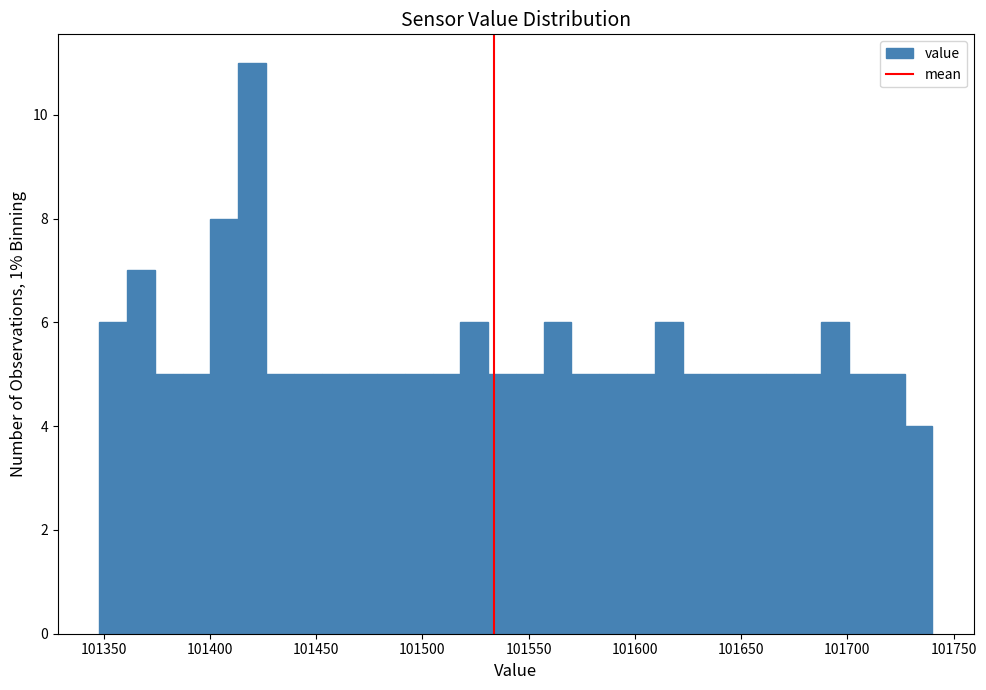

Read against the x-axis, roughly where is the centre of the tallest bar?

101420